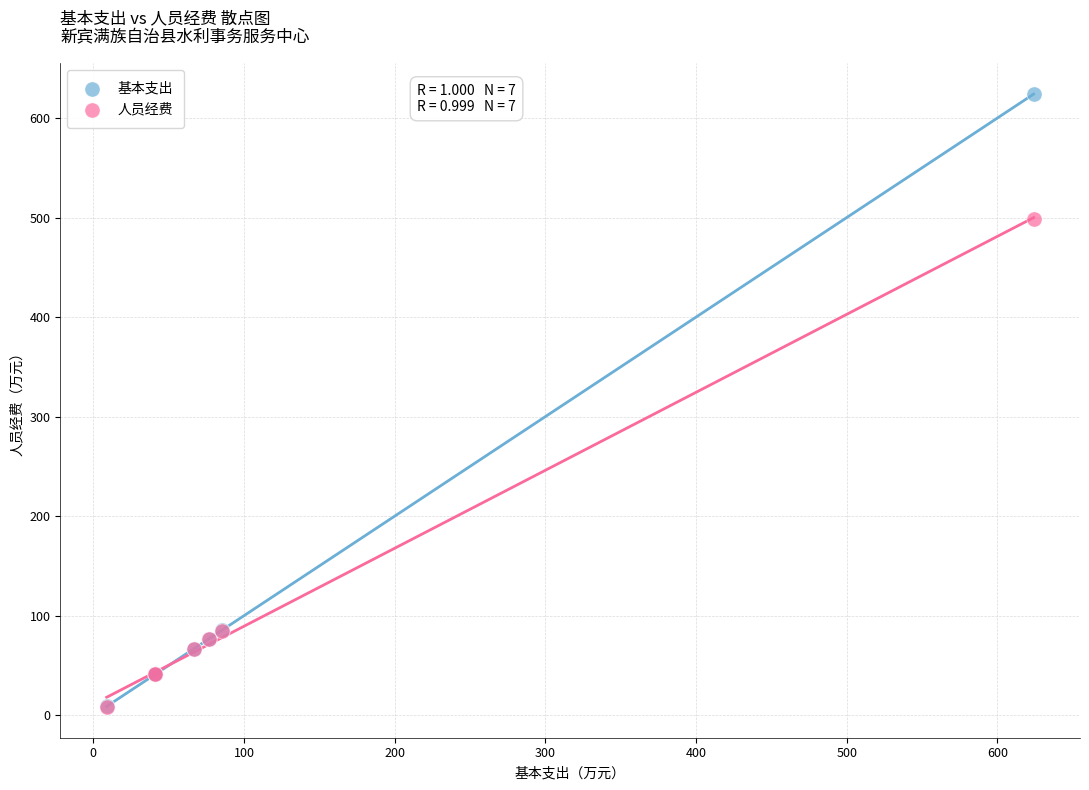

What are all the series names shown in the legend?

基本支出, 人员经费